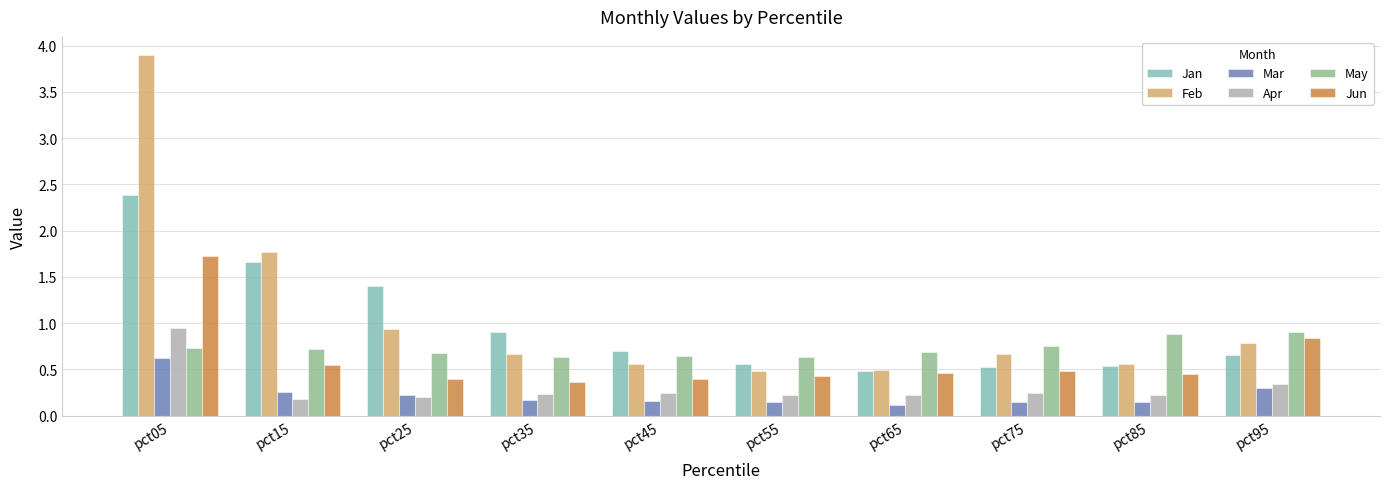

Which category has the highest value in the Mar series?

pct05